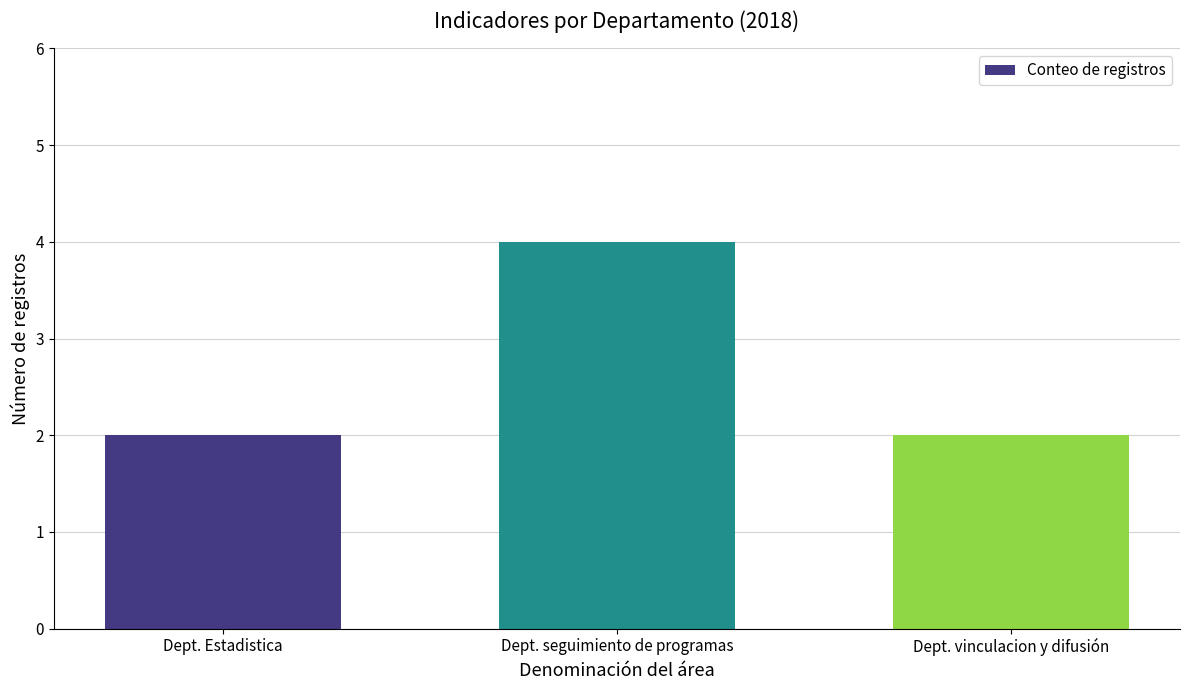

What is the value of the 1st bar from the left?

2